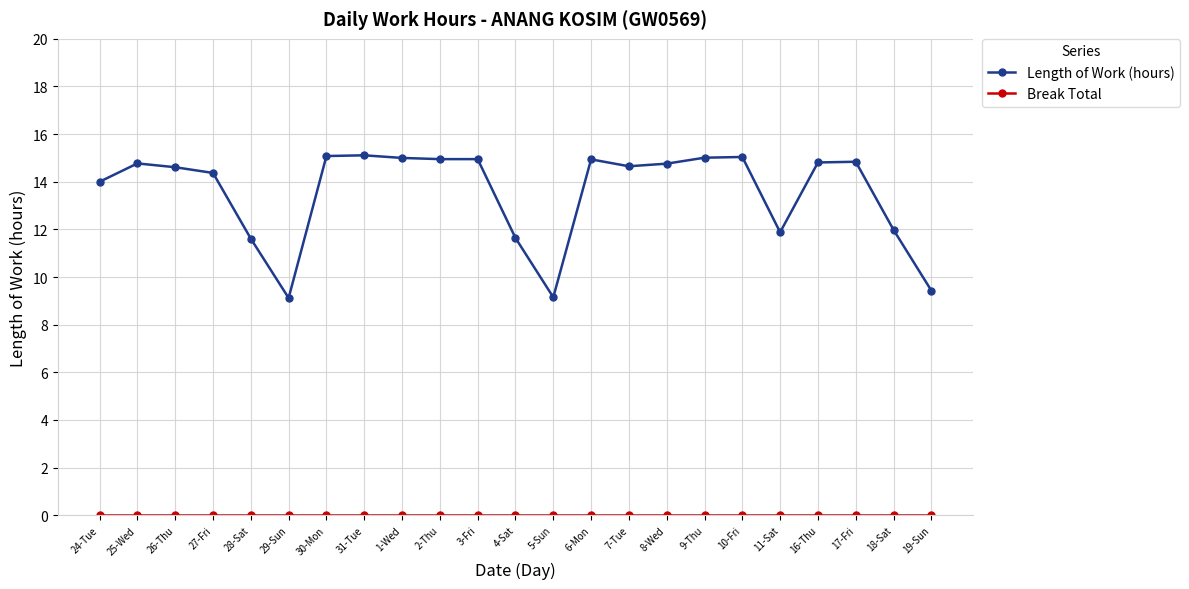

True or false: Length of Work (hours) has a value of 26.6 at 2-Thu.

False